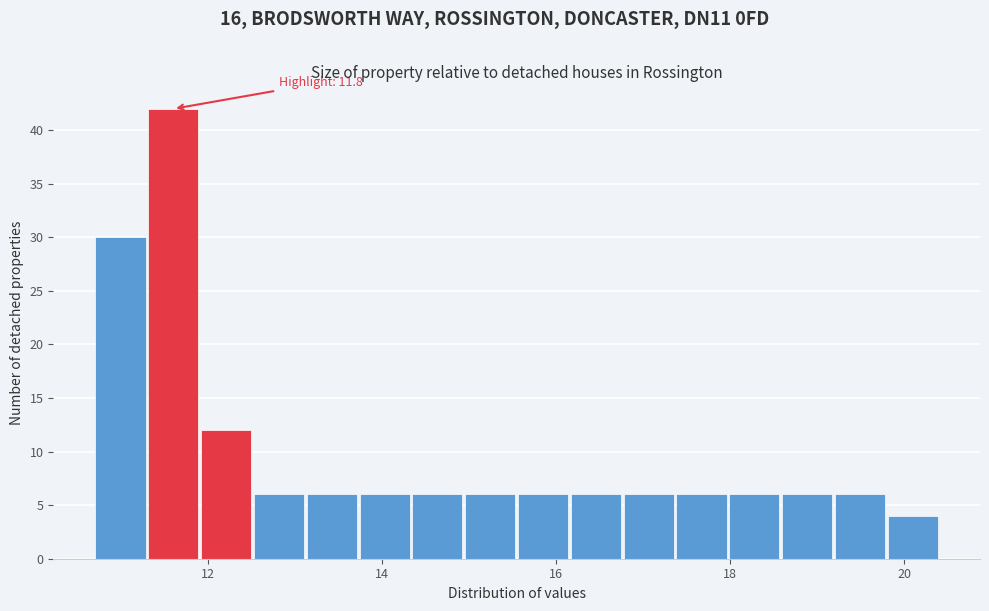

Read against the x-axis, roughly where is the centre of the tallest bar?

11.6